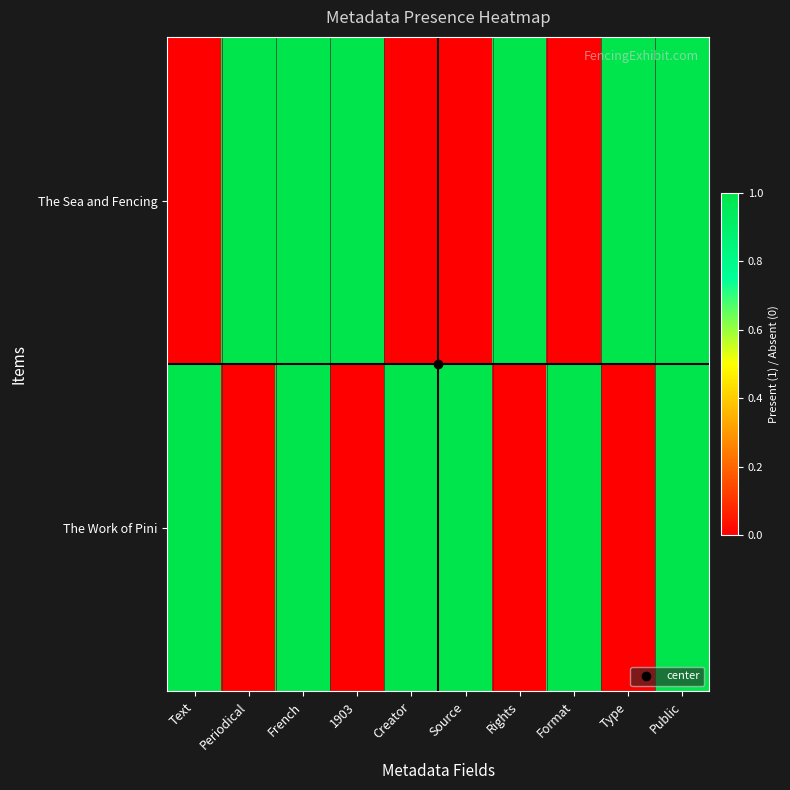

Reading left to right, list all the values displayed in this chart.

The Sea and Fencing: Text=0	Periodical=1	French=1	1903=1	Creator=0	Source=0	Rights=1	Format=0	Type=1	Public=1
The Work of Pini: Text=1	Periodical=0	French=1	1903=0	Creator=1	Source=1	Rights=0	Format=1	Type=0	Public=1